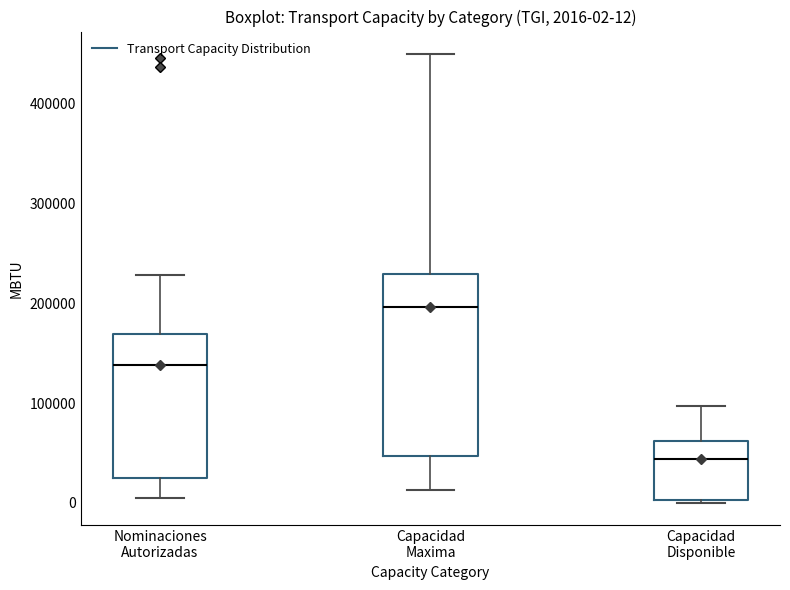

Which box is the tallest, from its lower edge to its upper edge?

Capacidad Maxima